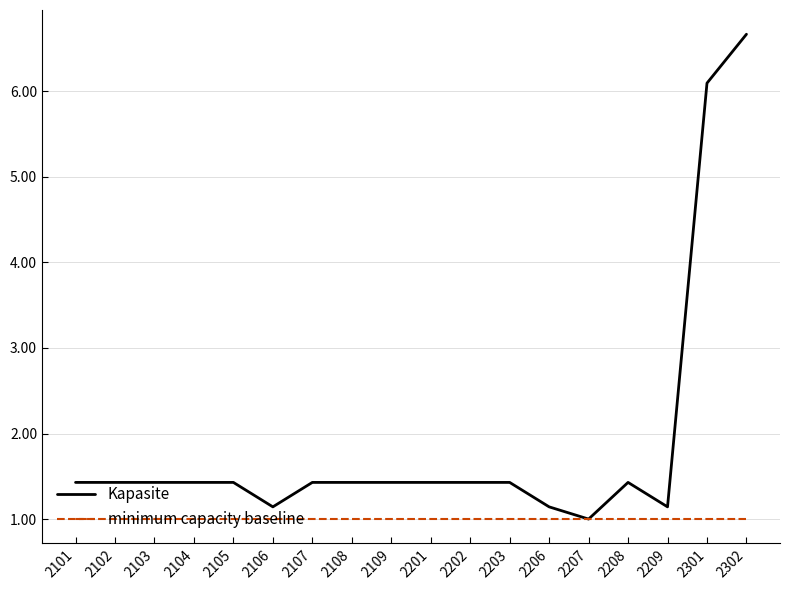

Which label corresponds to the largest value in the chart?

2302